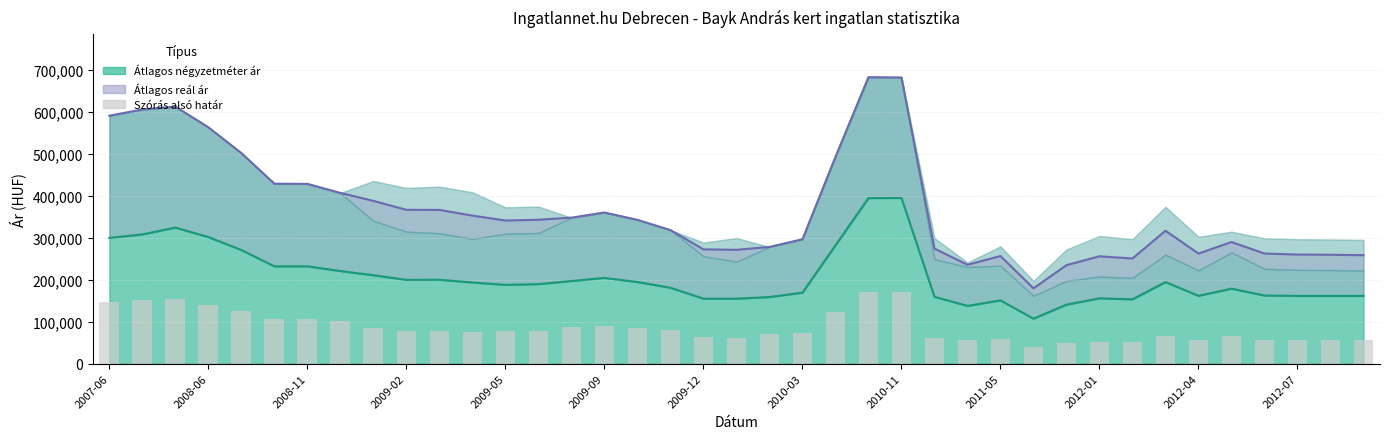

How many data points in Szórás alsó határ are less than 77474?

19